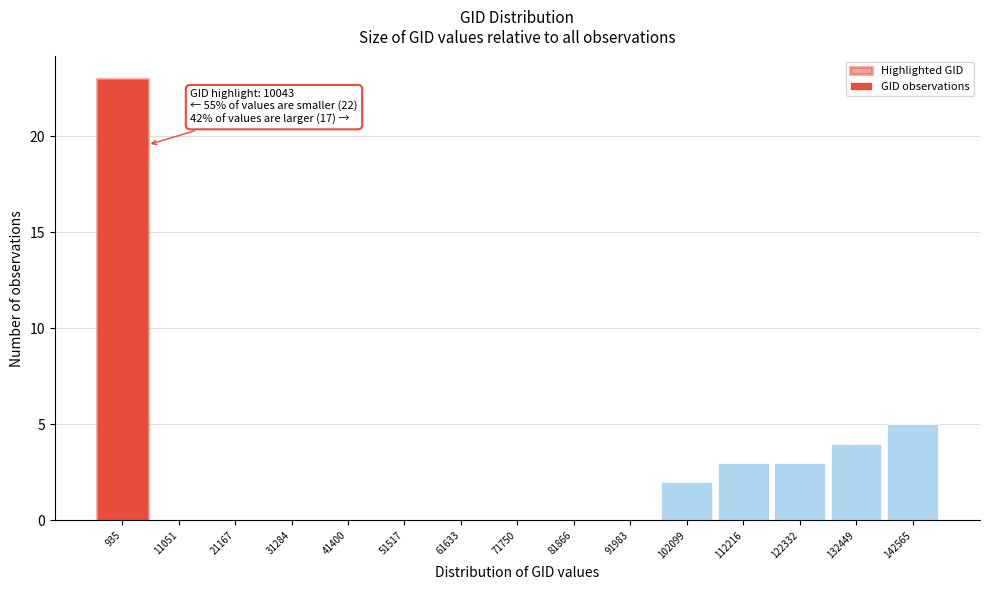

Reading left to right, list all the values displayed in this chart.

935=23	11051=0	21167=0	31284=0	41400=0	51517=0	61633=0	71750=0	81866=0	91983=0	102099=2	112216=3	122332=3	132449=4	142565=5